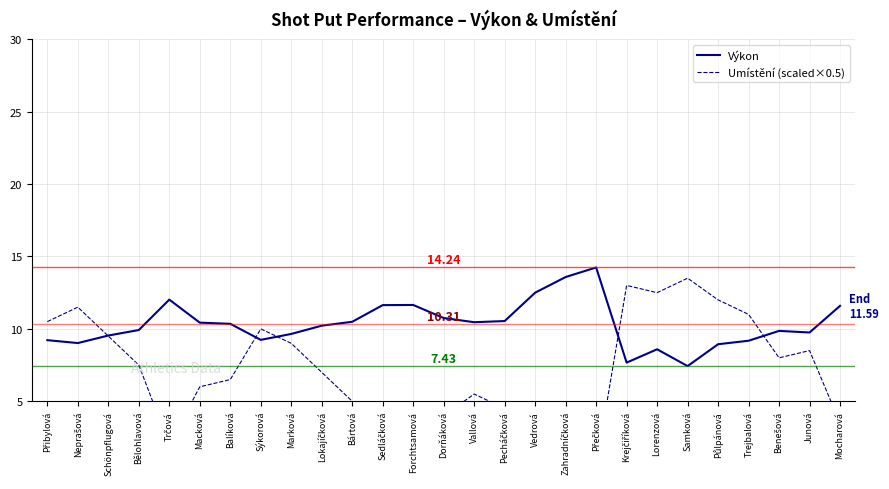

At Bártová, list the series in order from largest to smallest.

Výkon, Umístění (scaled×0.5)